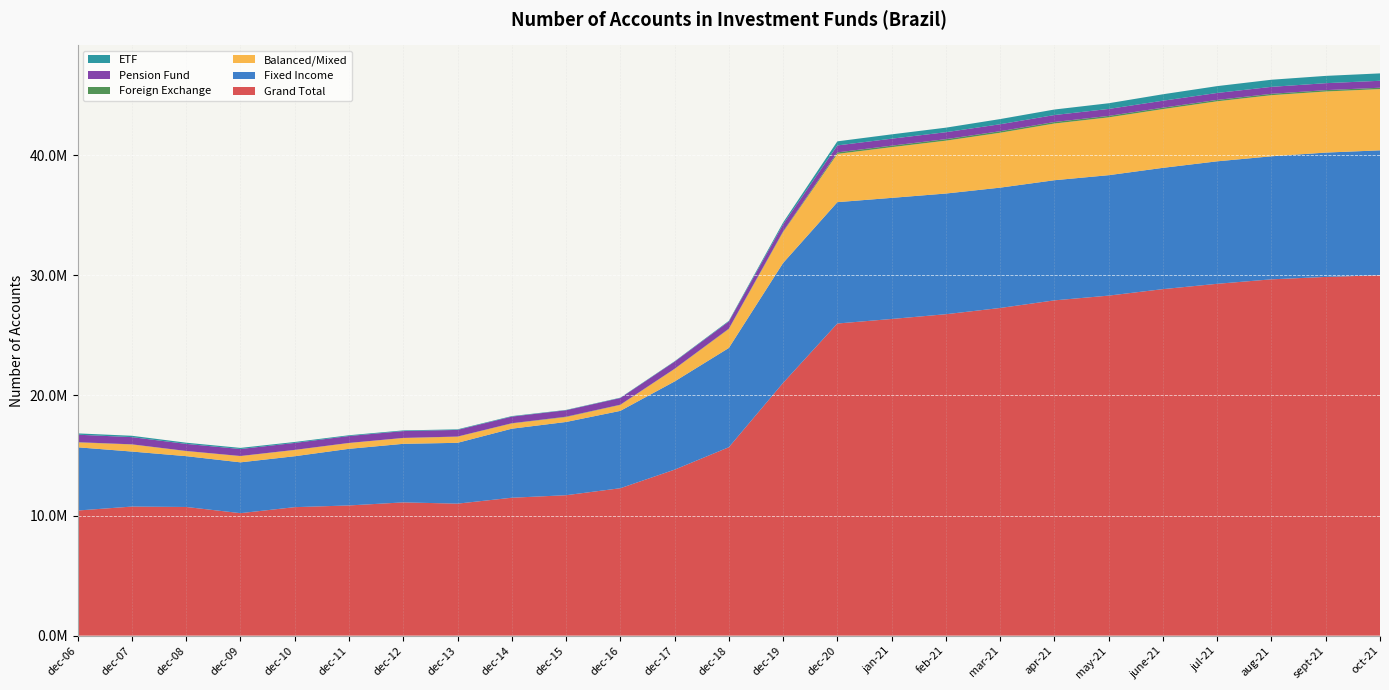

Reading left to right, what are all the values shown in this chart?

Grand Total: dec-06=10415012	dec-07=10743765	dec-08=10710849	dec-09=10195650	dec-10=10695102	dec-11=10837247	dec-12=11092178	dec-13=10987354	dec-14=11479572	dec-15=11689282	dec-16=12270858	dec-17=13816567	dec-18=15682788	dec-19=21040204	dec-20=25982505	jan-21=26361156	feb-21=26757237	mar-21=27277132	apr-21=27910234	may-21=28305647	june-21=28845451	jul-21=29289078	aug-21=29661479	sept-21=29861079	oct-21=30000000
Fixed Income: dec-06=5263671	dec-07=4580427	dec-08=4231017	dec-09=4230371	dec-10=4240062	dec-11=4714348	dec-12=4875642	dec-13=5063545	dec-14=5746744	dec-15=6096779	dec-16=6439028	dec-17=7341269	dec-18=8264055	dec-19=9981410	dec-20=10103543	jan-21=10081567	feb-21=10047199	mar-21=10017276	apr-21=10001371	may-21=10026156	june-21=10098006	jul-21=10196978	aug-21=10242980	sept-21=10351351	oct-21=10400000
Balanced/Mixed: dec-06=407461	dec-07=590235	dec-08=422114	dec-09=519356	dec-10=519139	dec-11=482175	dec-12=483775	dec-13=509595	dec-14=437994	dec-15=411236	dec-16=496407	dec-17=1040116	dec-18=1579377	dec-19=2576893	dec-20=4018524	jan-21=4221240	feb-21=4400014	mar-21=4569921	apr-21=4720539	may-21=4812302	june-21=4890597	jul-21=4995543	aug-21=5086984	sept-21=5085577	oct-21=5100000
Foreign Exchange: dec-06=18428	dec-07=11721	dec-08=10564	dec-09=9227	dec-10=10245	dec-11=8291	dec-12=7048	dec-13=12961	dec-14=18739	dec-15=29532	dec-16=19158	dec-17=17747	dec-18=28585	dec-19=53764	dec-20=123613	jan-21=125502	feb-21=125858	mar-21=128070	apr-21=126336	may-21=122161	june-21=118450	jul-21=116505	aug-21=114514	sept-21=113111	oct-21=112000
Pension Fund: dec-06=622922	dec-07=598775	dec-08=586896	dec-09=579851	dec-10=576849	dec-11=574714	dec-12=570435	dec-13=552546	dec-14=549954	dec-15=535907	dec-16=553902	dec-17=589511	dec-18=594860	dec-19=584353	dec-20=580171	jan-21=580023	feb-21=579927	mar-21=579826	apr-21=579689	may-21=579421	june-21=579287	jul-21=579183	aug-21=578859	sept-21=578783	oct-21=578700
ETF: dec-06=109003	dec-07=112823	dec-08=100096	dec-09=93332	dec-10=79110	dec-11=64490	dec-12=56026	dec-13=47731	dec-14=42451	dec-15=28701	dec-16=30066	dec-17=33927	dec-18=56626	dec-19=154555	dec-20=339612	jan-21=360099	feb-21=376583	mar-21=430395	apr-21=459792	may-21=474157	june-21=536394	jul-21=569053	aug-21=592387	sept-21=607712	oct-21=615000